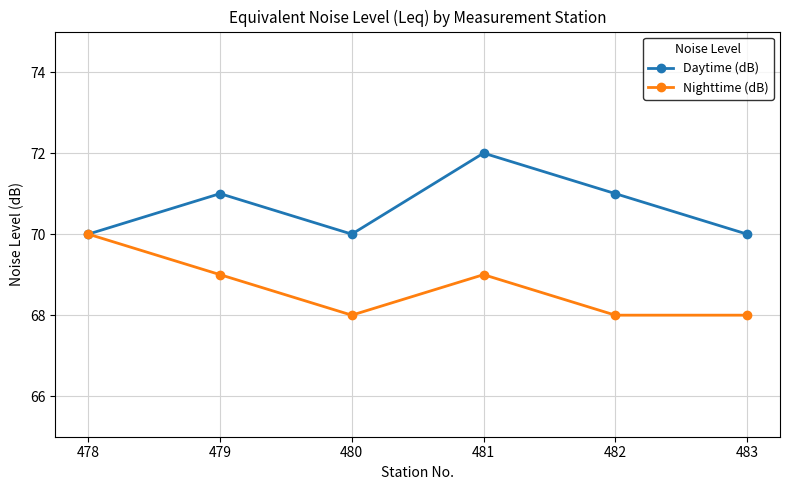

Where is the first local minimum for Nighttime (dB)?

480